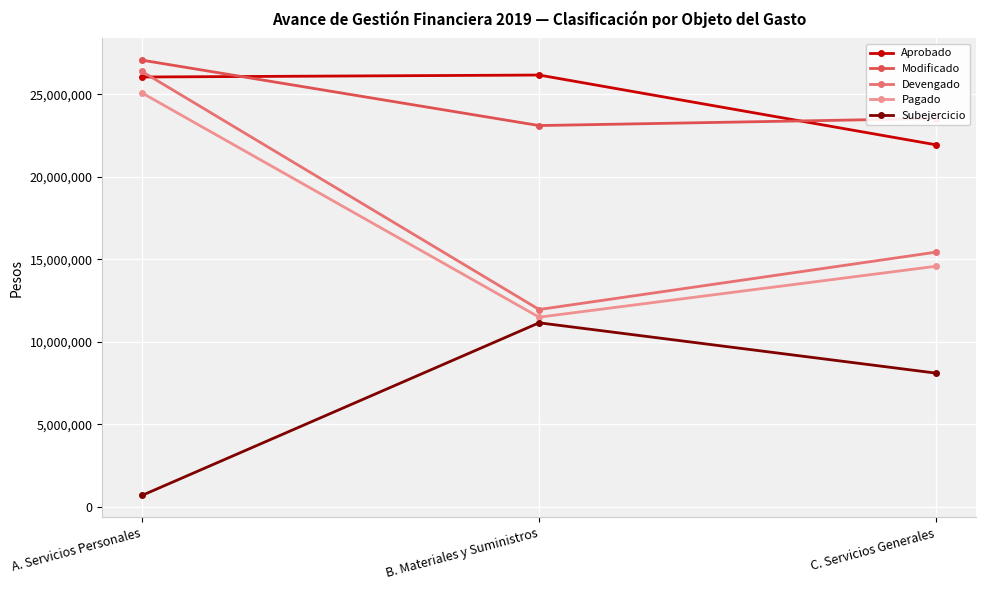

Reading right to left, what are all the values shown in this chart?

Aprobado: 21931582	26161102	26041491
Modificado: 23526565	23099568	27063015
Devengado: 15430359	11951878	26376190
Pagado: 14575086	11488308	25077276
Subejercicio: 8096207	11147689	686825